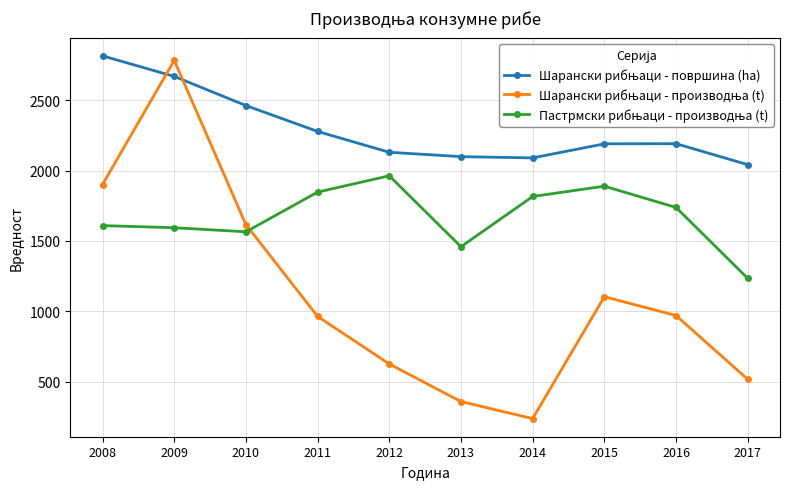

What is the difference between the highest and lowest values at 2011?

1314